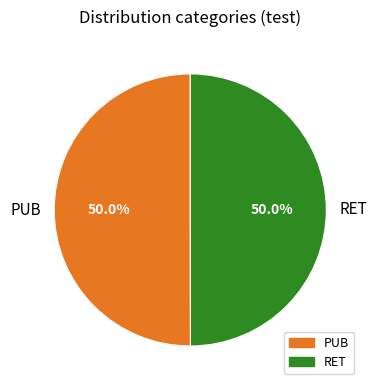

What percentage is NOT represented by PUB?

50.0%